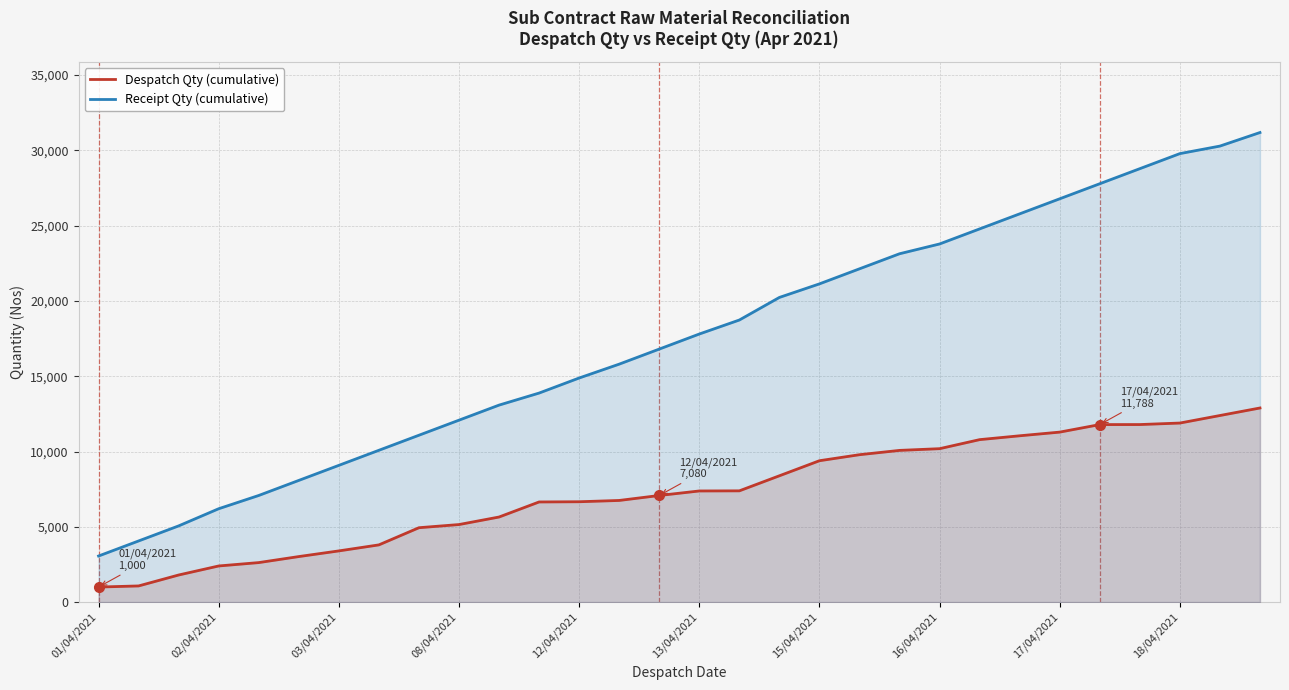

What is the highest value of the Receipt Qty (cumulative) series?

31181